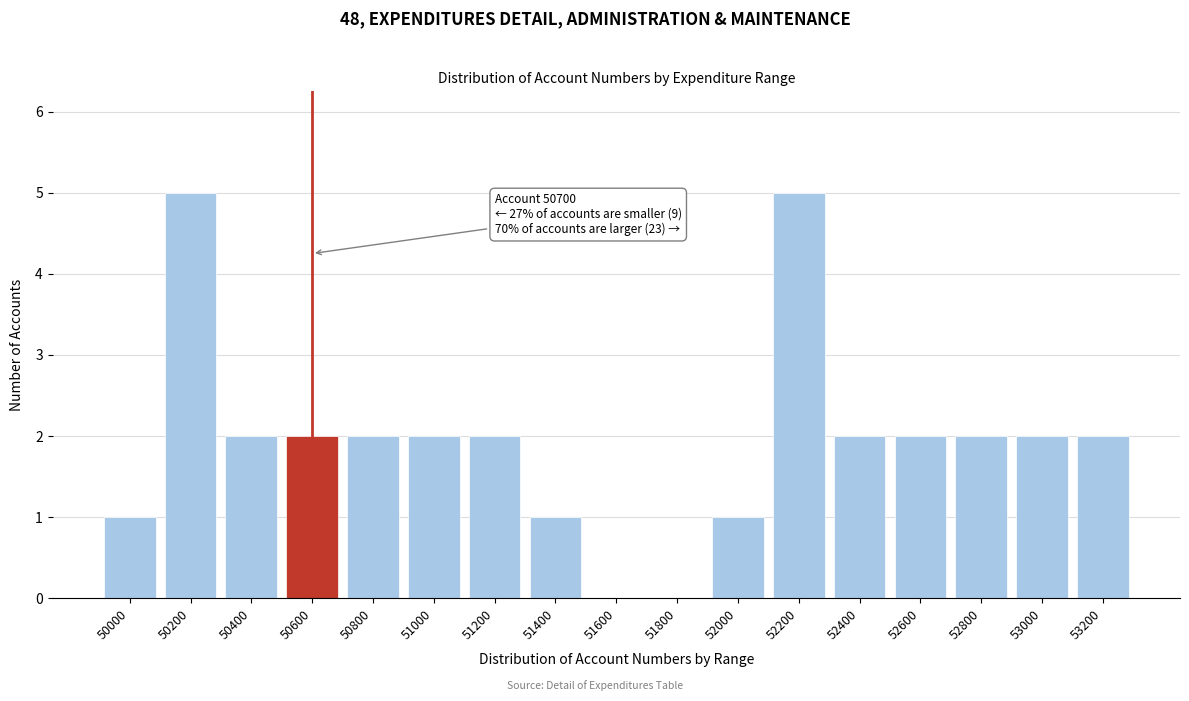

What is the sum of all values?

33